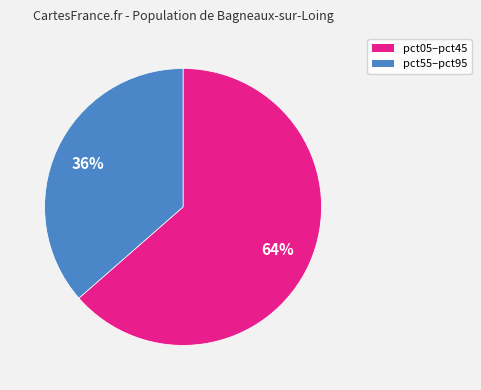

To the nearest percent, what is the average slice percentage?

50%